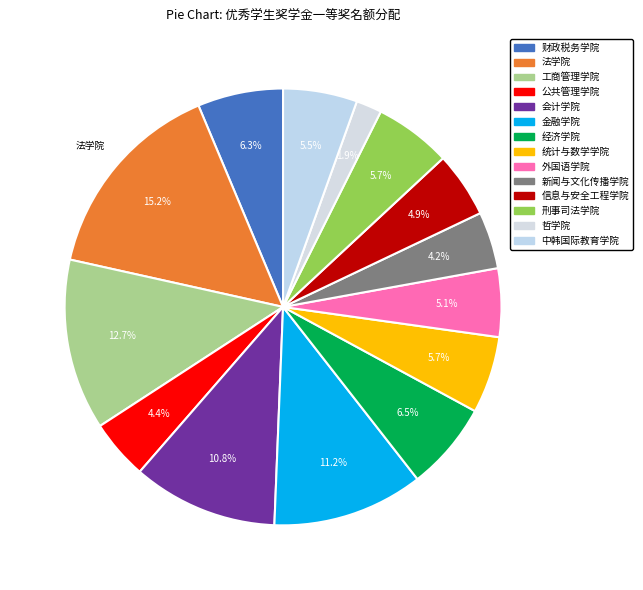

Count the number of slices in the pie.

14